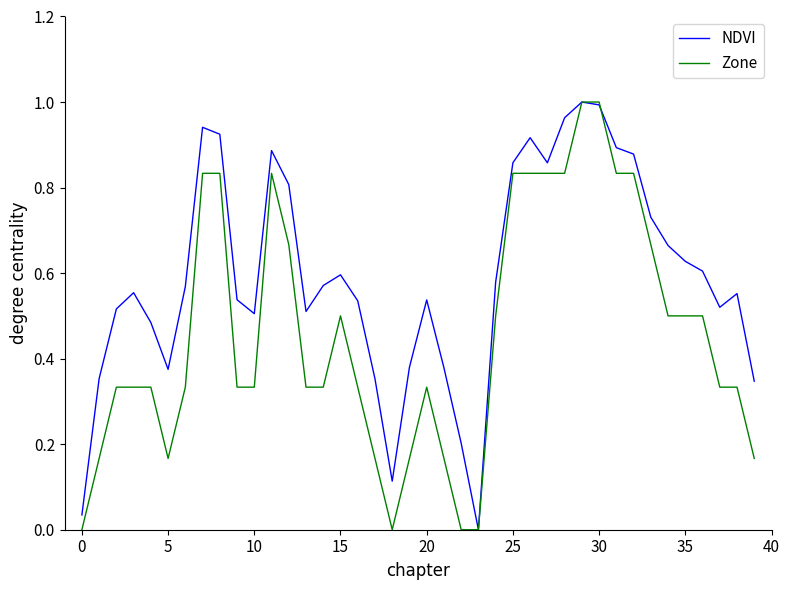

Rank the series by their average value, from lowest to highest.

Zone, NDVI